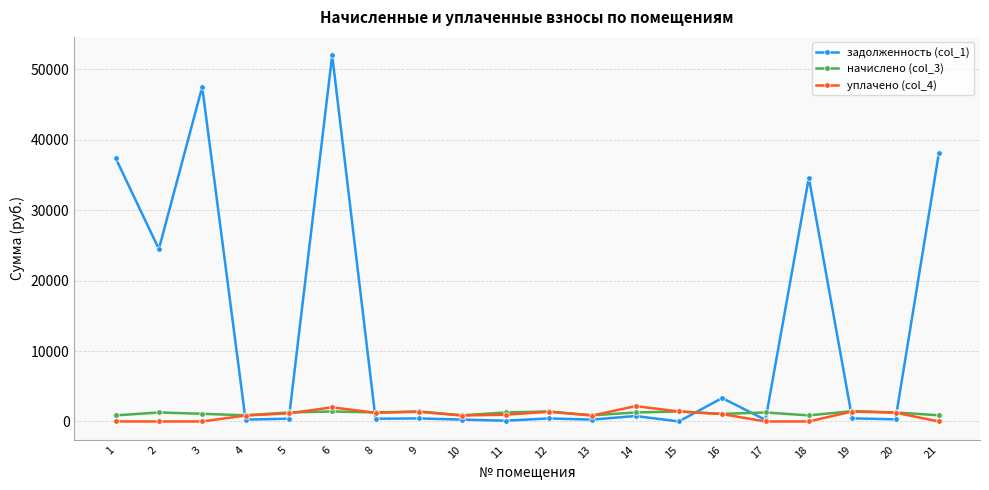

Which series has the widest spread of values?

задолженность (col_1)